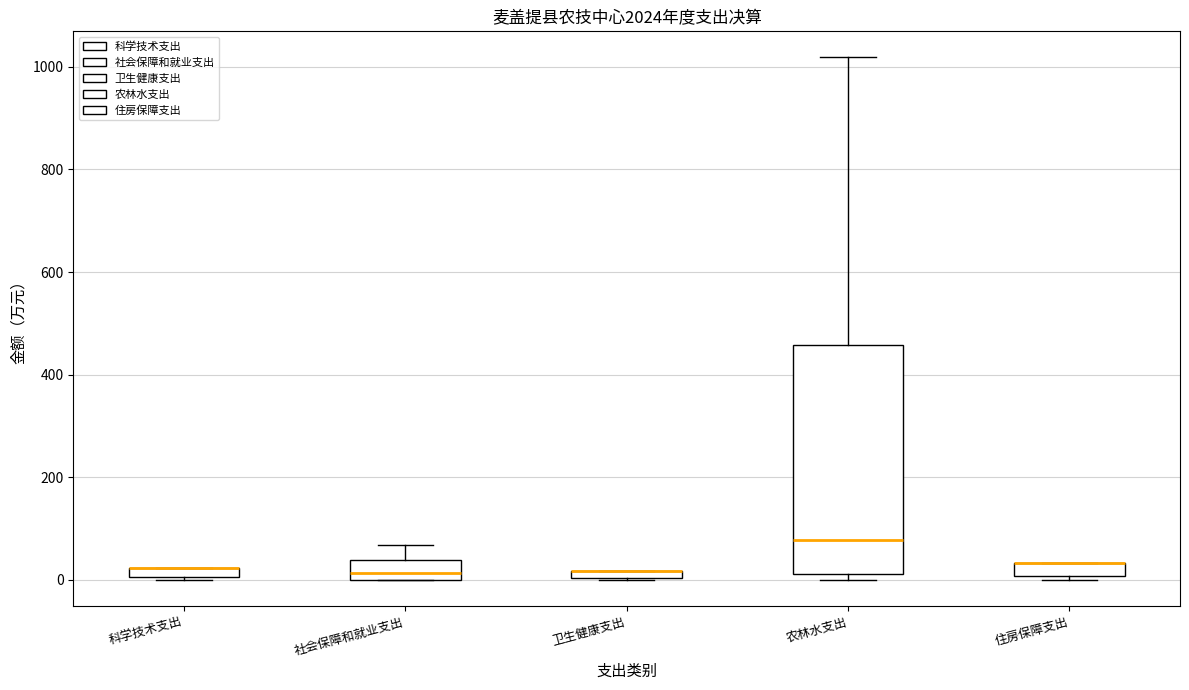

Where is the lower edge of the box for 社会保障和就业支出 on the y-axis? The values are not printed on the chart, so give them approximately, as read against the axis.

0